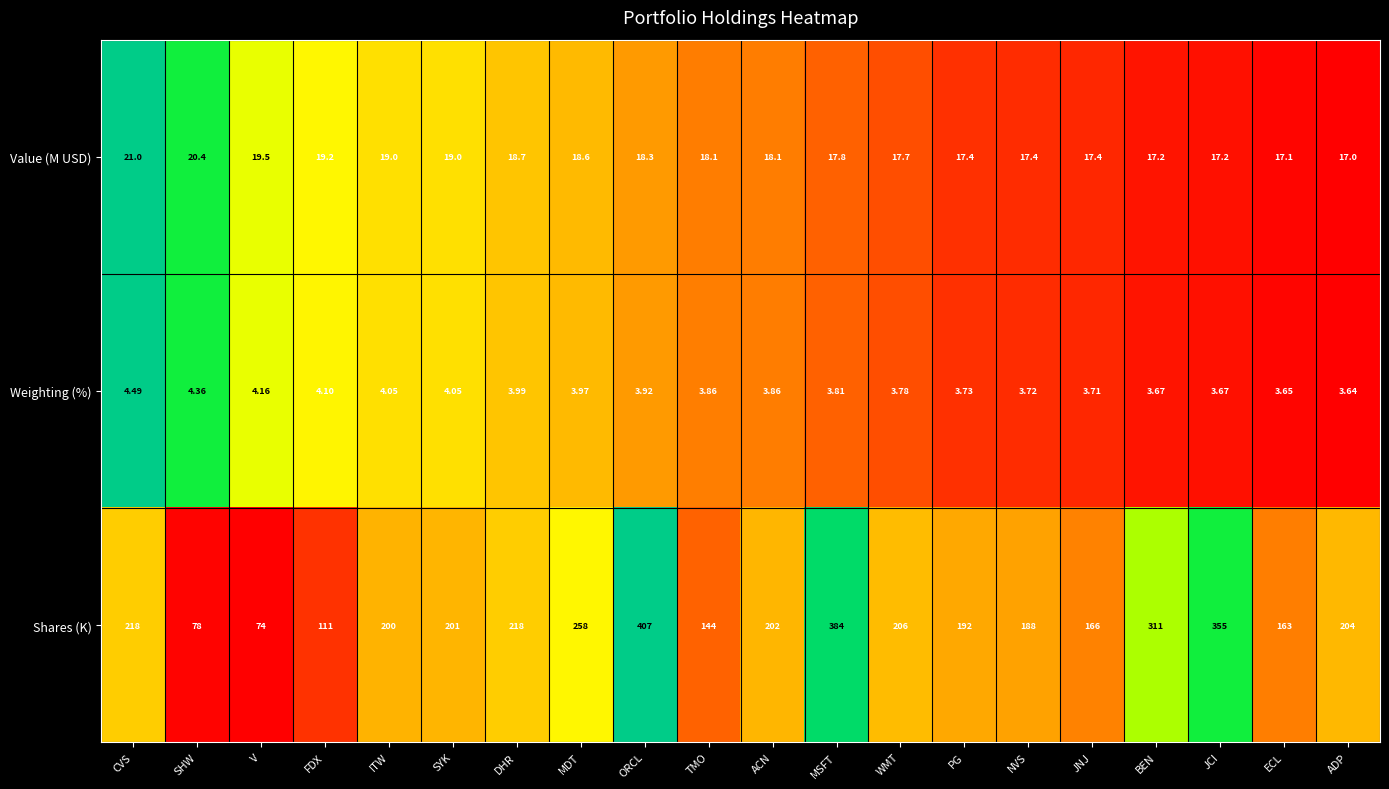

What is the total value across all series at NVS?

209.1